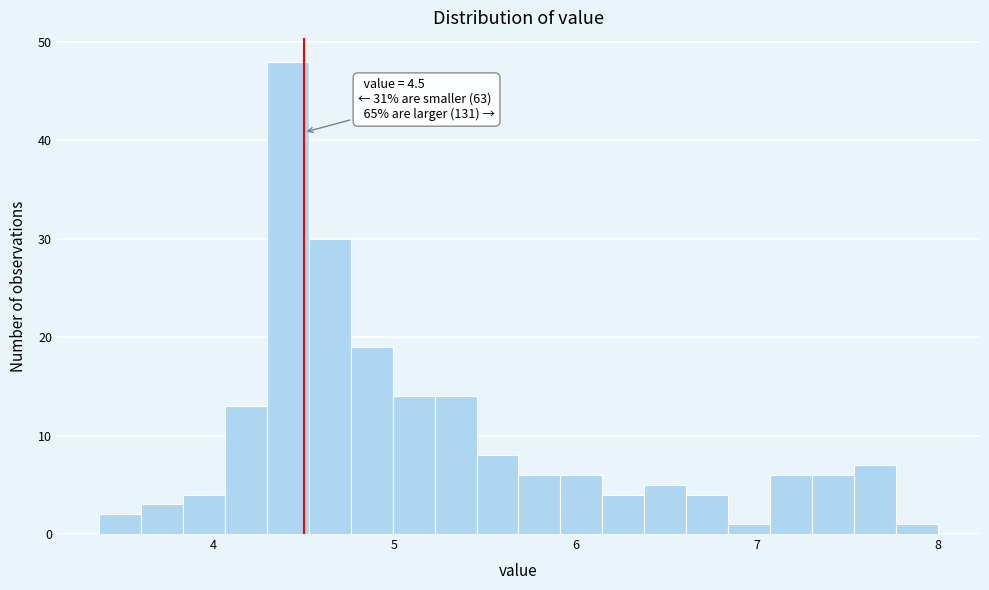

Around what value on the x-axis is the tallest bar? Give the approximate position of its centre, as read against the axis.

4.4